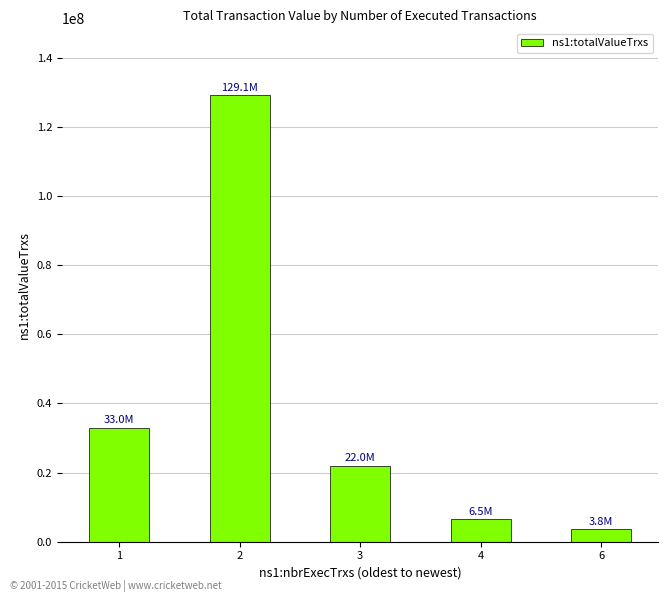

List the labels in order of value, largest first.

2, 1, 3, 4, 6